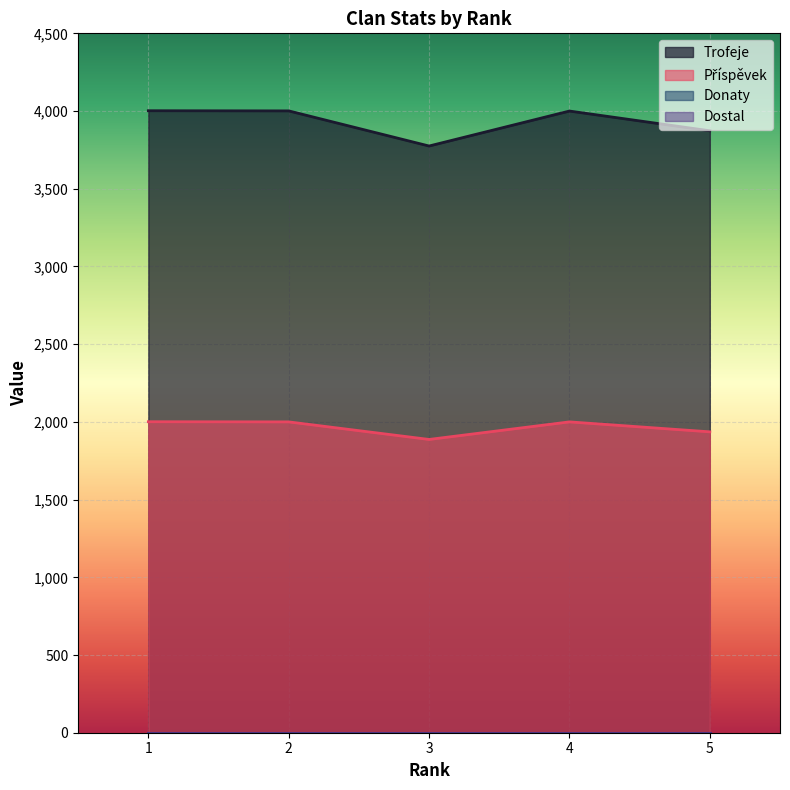

What is the maximum value shown in the chart?

4002